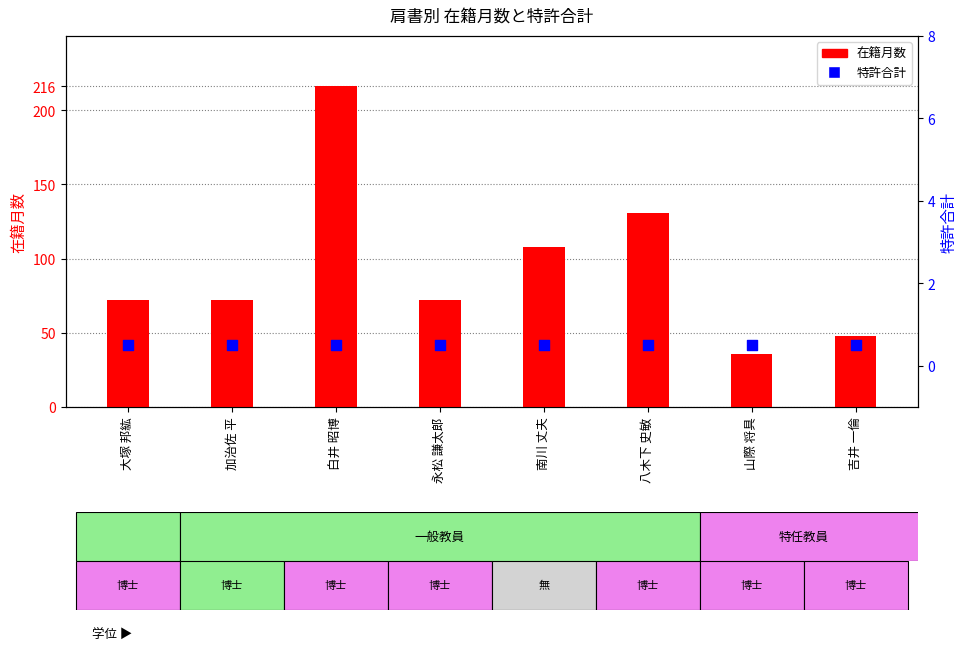

At which category is the sum across all series the highest?

白井 昭博